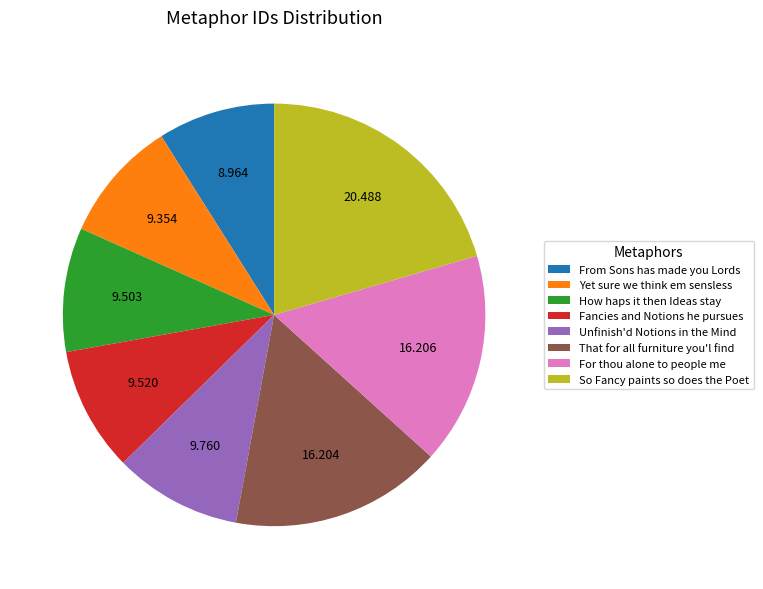

True or false: From Sons has made you Lords accounts for 22% of the total.

False